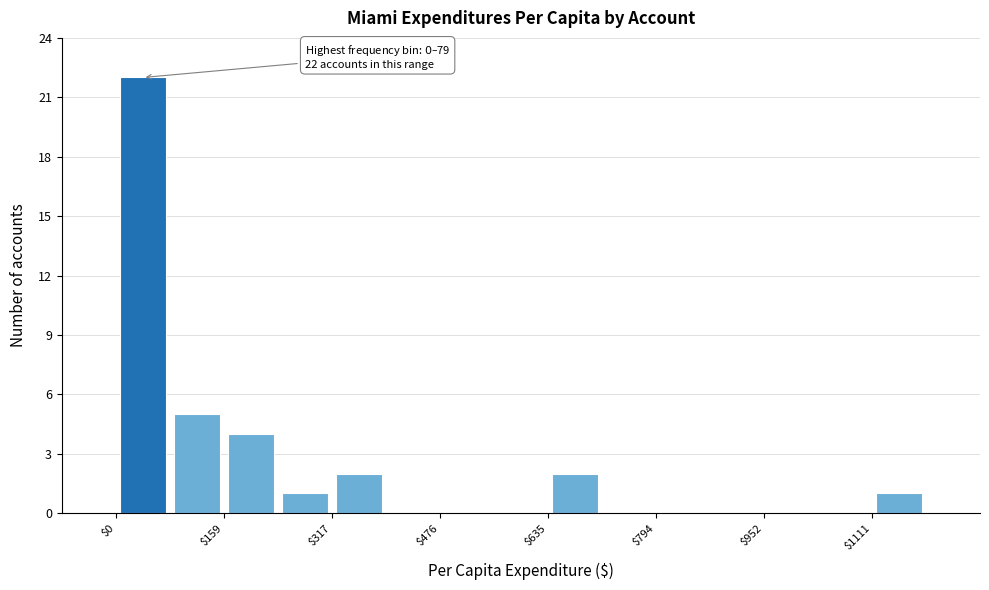

Read against the x-axis, roughly where is the centre of the tallest bar?

40